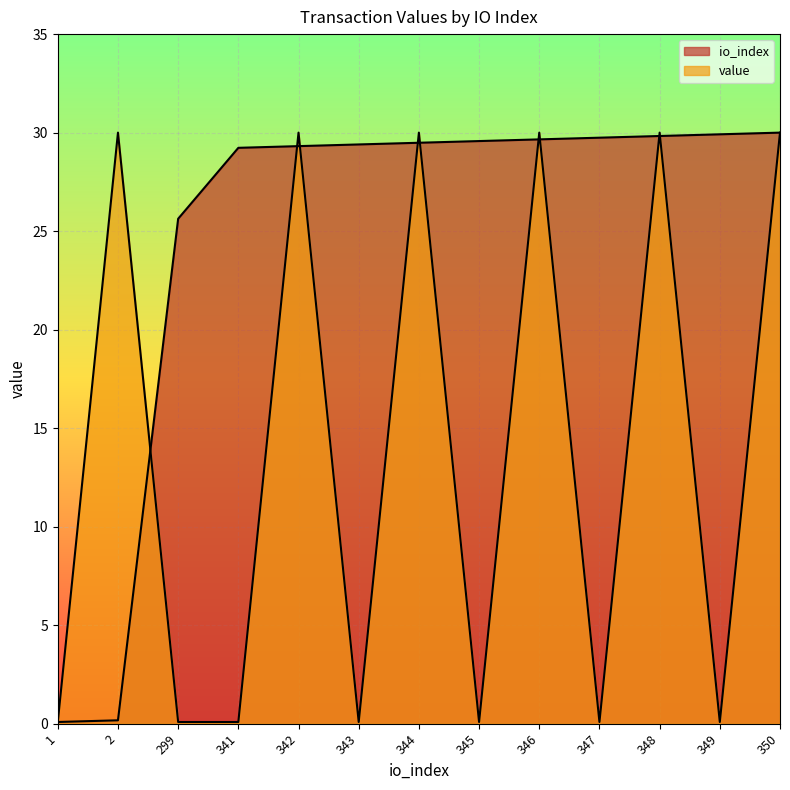

What is the sum of all value values?

180.6